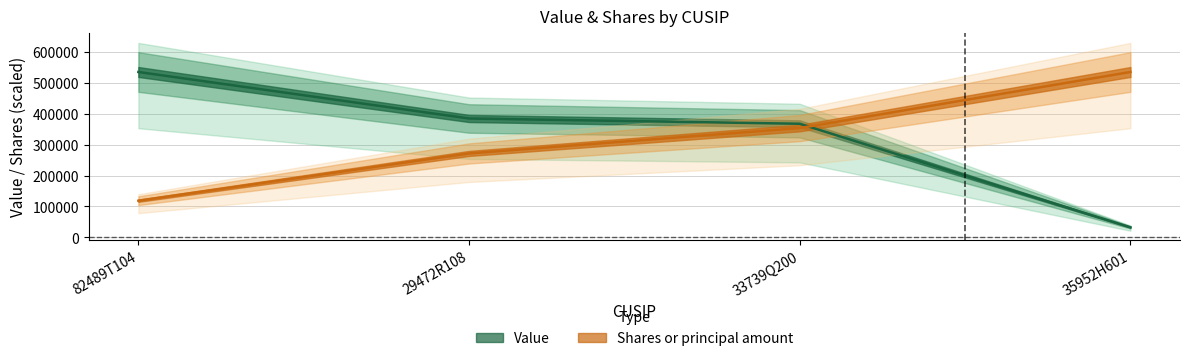

Rank the series at 29472R108 from lowest to highest value.

Shares or principal amount, Value